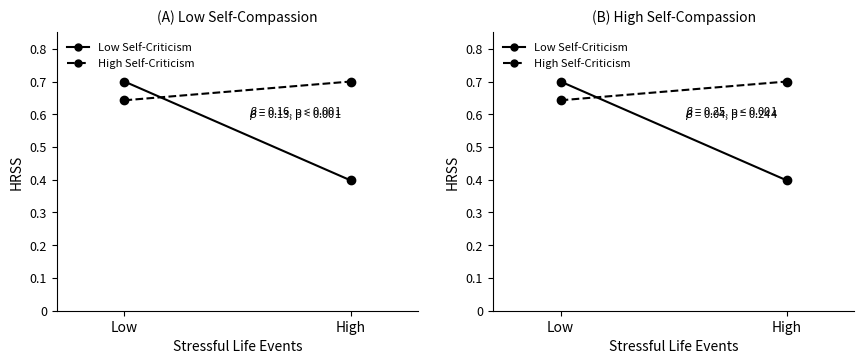

What is the smallest value displayed?

0.4